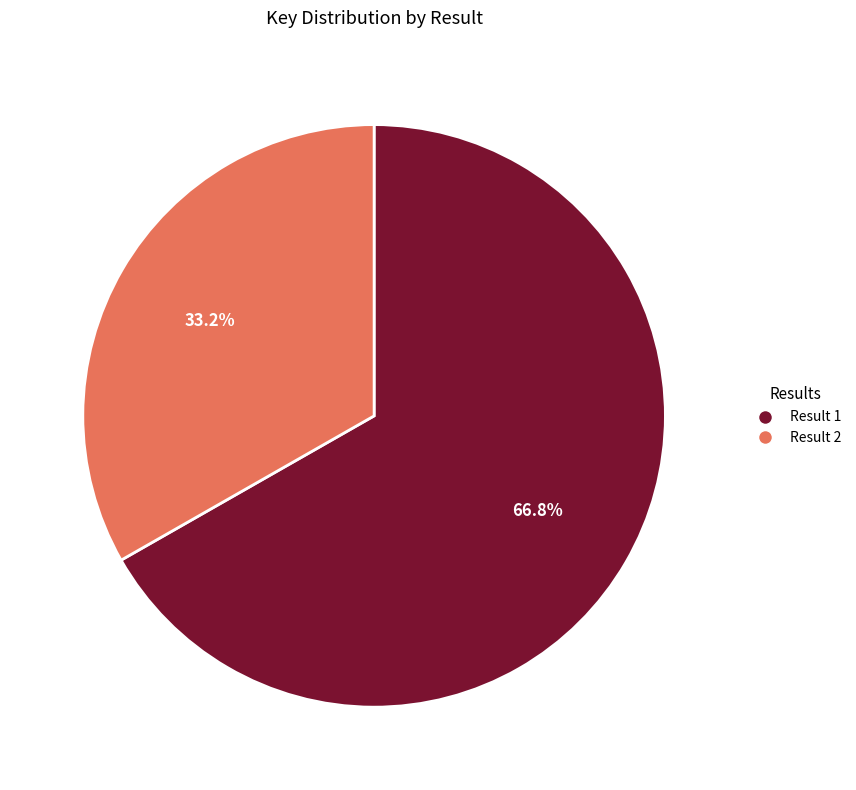

Which slice is the smallest?

Result 2